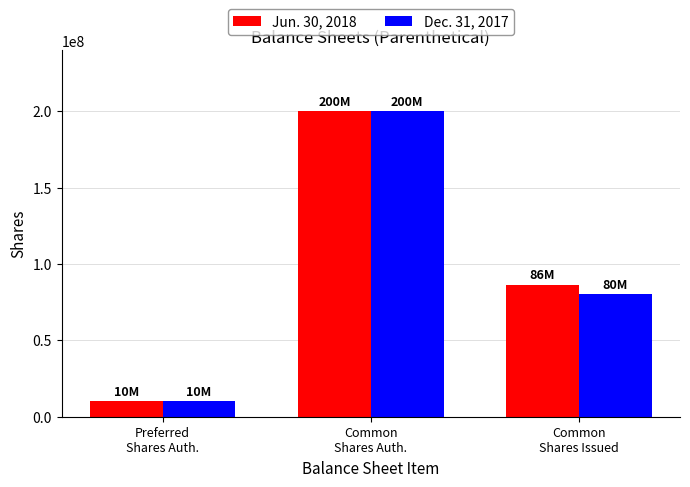

What is the label of the 1st bar from the right?

Common
Shares Issued